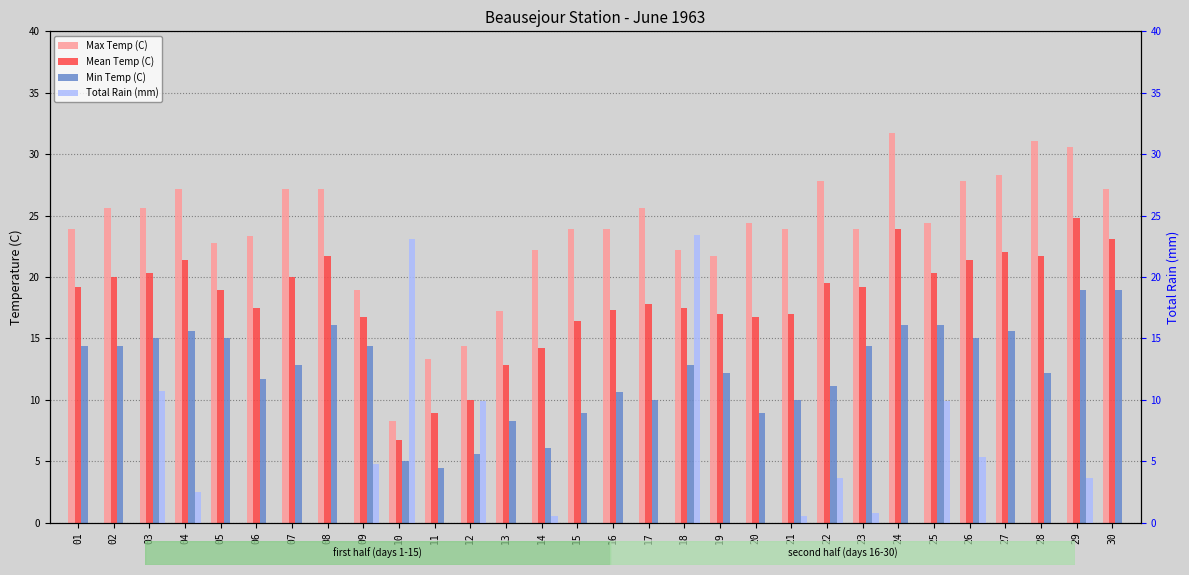

At how many categories does at least one series exceed 18?

27